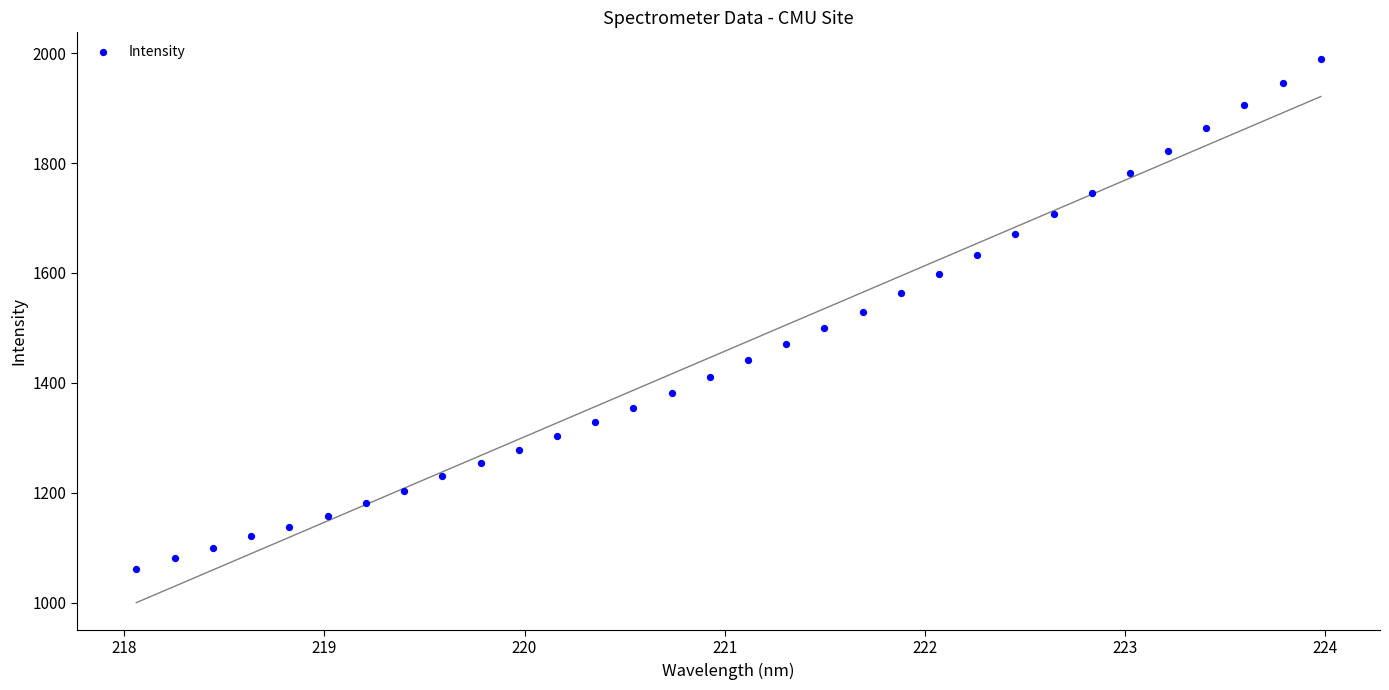

What is the range of Y values (max minus min)?

927.1